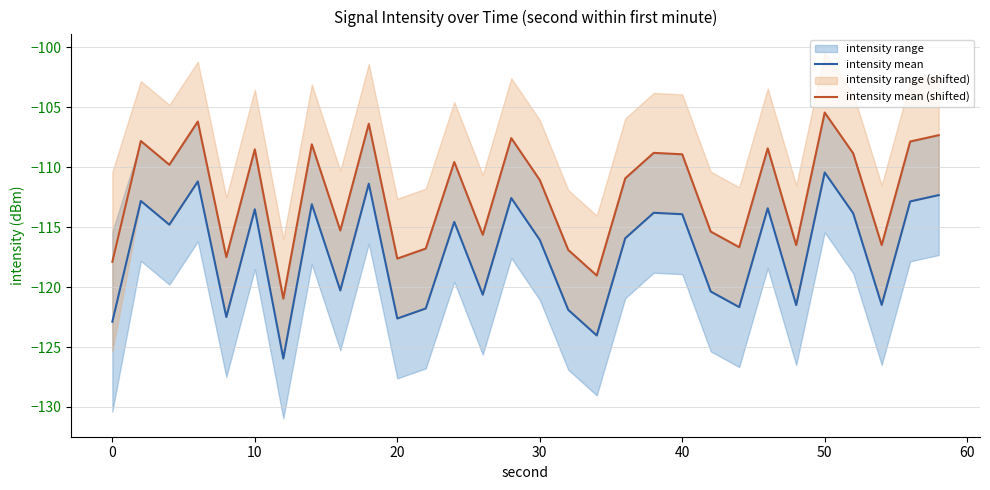

The value of intensity mean at 50 is -181.7. True or false?

False